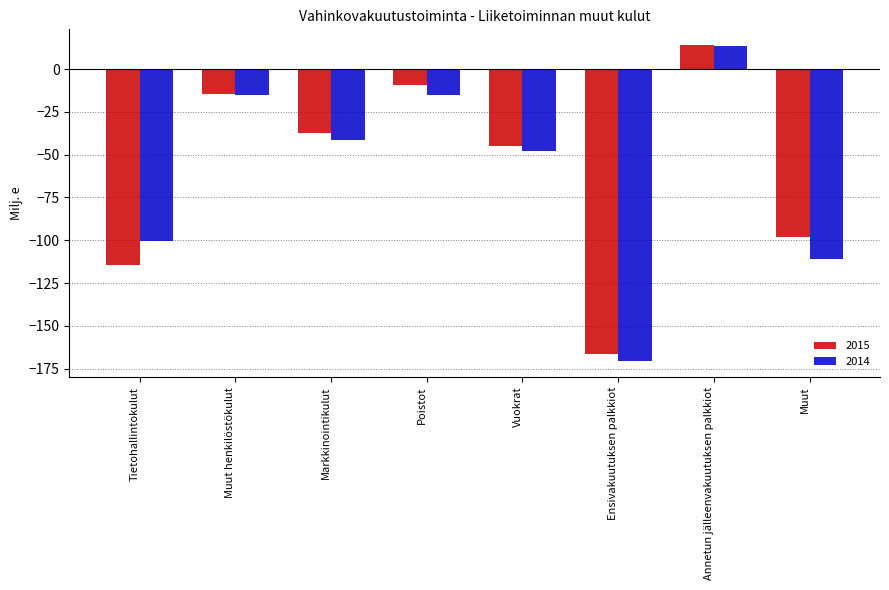

What is the value of the 2014 bar at the 5th from the left?

-47.6